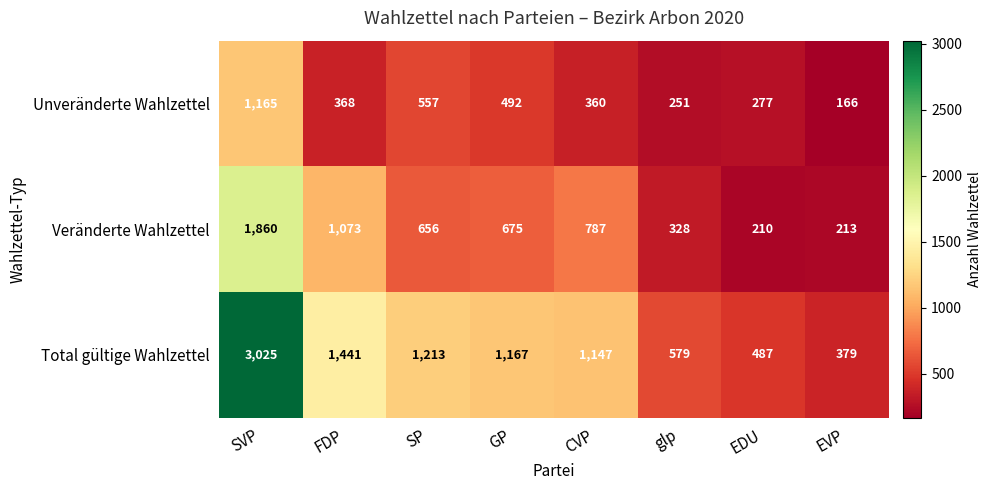

Reading left to right, extract all data points from this chart.

Unveränderte Wahlzettel: 1165	368	557	492	360	251	277	166
Veränderte Wahlzettel: 1860	1073	656	675	787	328	210	213
Total gültige Wahlzettel: 3025	1441	1213	1167	1147	579	487	379